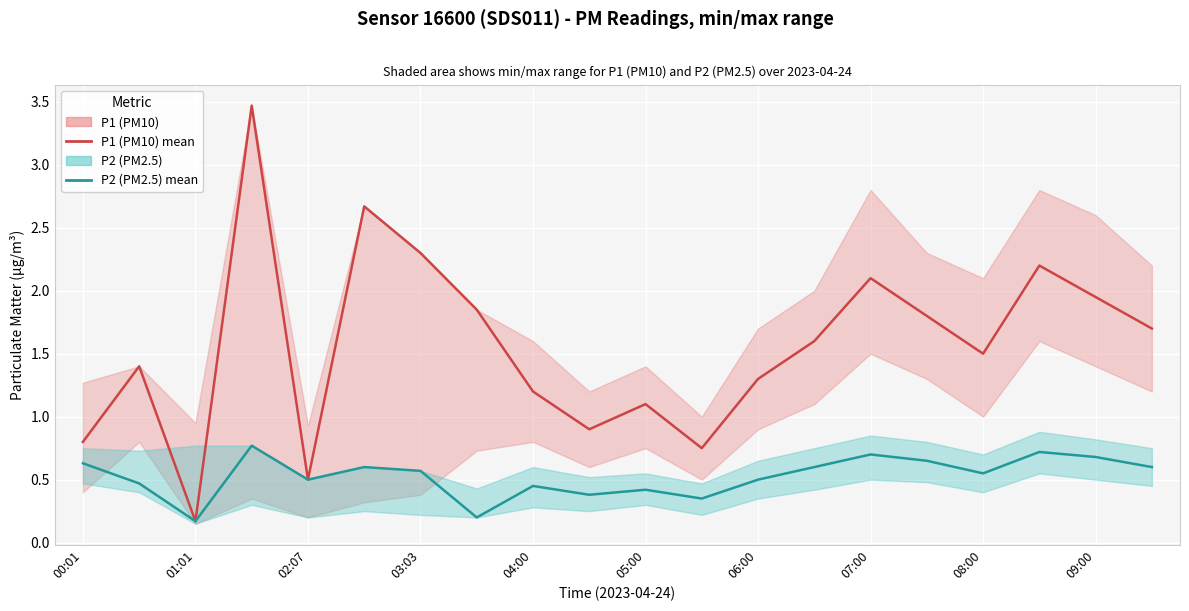

What is the value of the P2 (PM2.5) point at the 6th from the left?

0.6